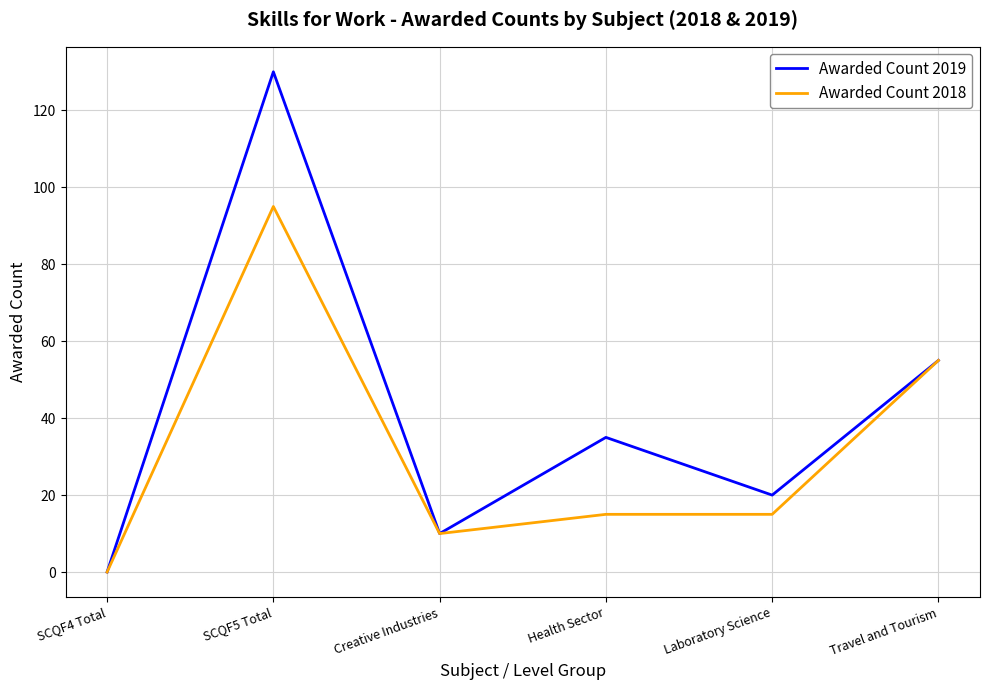

List the series in order of their overall mean, lowest first.

Awarded Count 2018, Awarded Count 2019